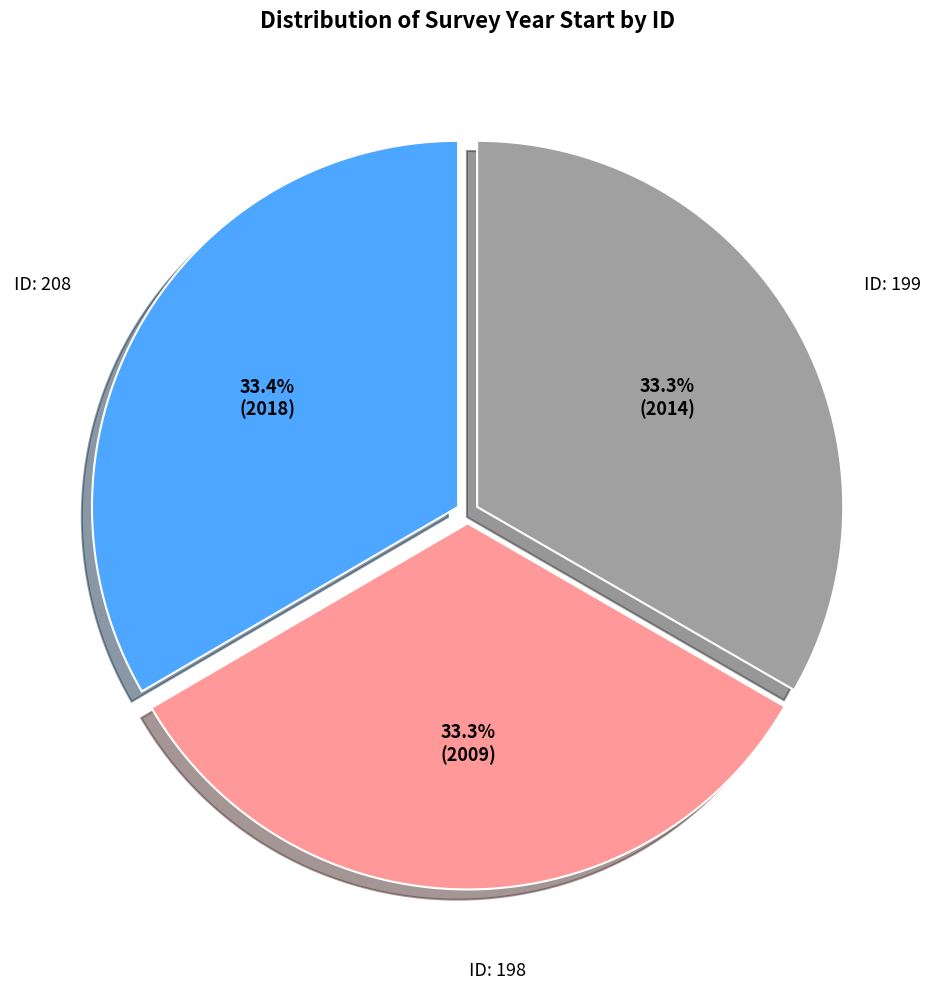

Is there a majority slice in this chart?

No